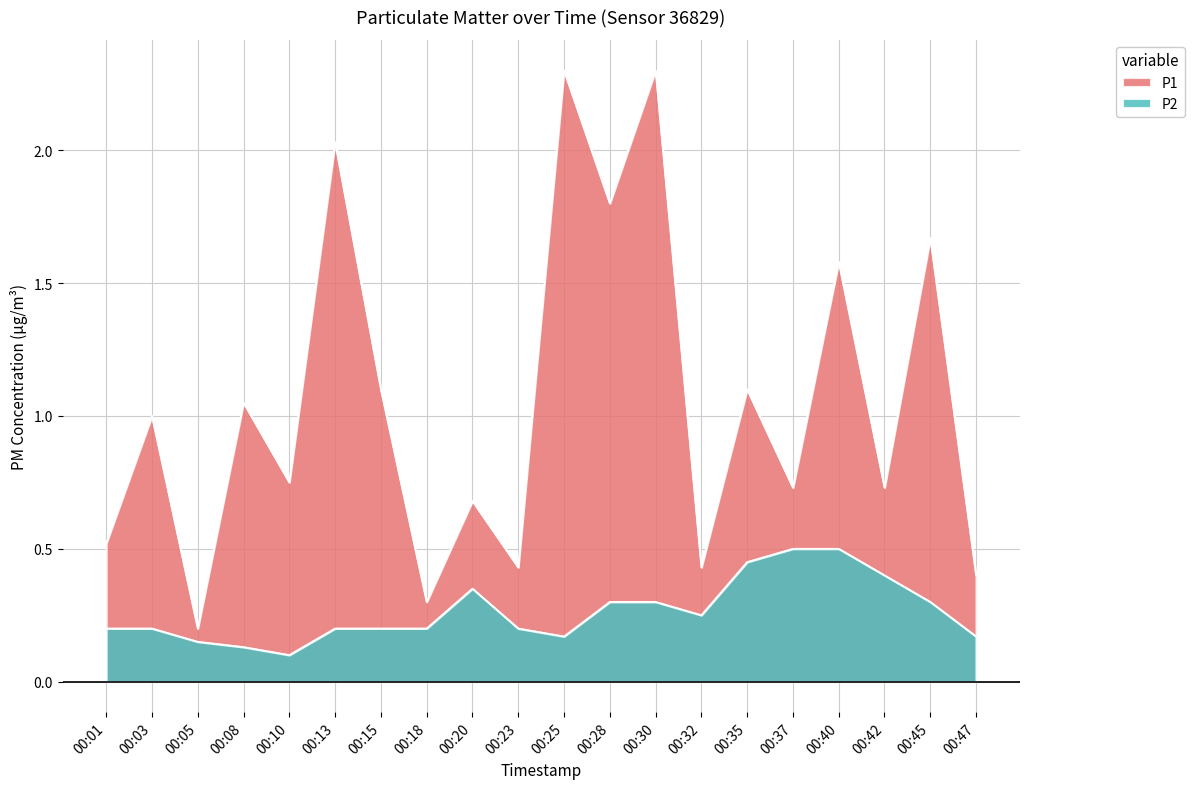

Reading left to right, what are all the values shown in this chart?

P1: 00:01=0.5	00:03=1.0	00:05=0.2	00:08=1.1	00:10=0.8	00:13=2.0	00:15=1.1	00:18=0.3	00:20=0.7	00:23=0.4	00:25=2.3	00:28=1.8	00:30=2.3	00:32=0.4	00:35=1.1	00:37=0.7	00:40=1.6	00:42=0.7	00:45=1.7	00:47=0.4
P2: 00:01=0.2	00:03=0.2	00:05=0.1	00:08=0.1	00:10=0.1	00:13=0.2	00:15=0.2	00:18=0.2	00:20=0.3	00:23=0.2	00:25=0.2	00:28=0.3	00:30=0.3	00:32=0.2	00:35=0.5	00:37=0.5	00:40=0.5	00:42=0.4	00:45=0.3	00:47=0.2